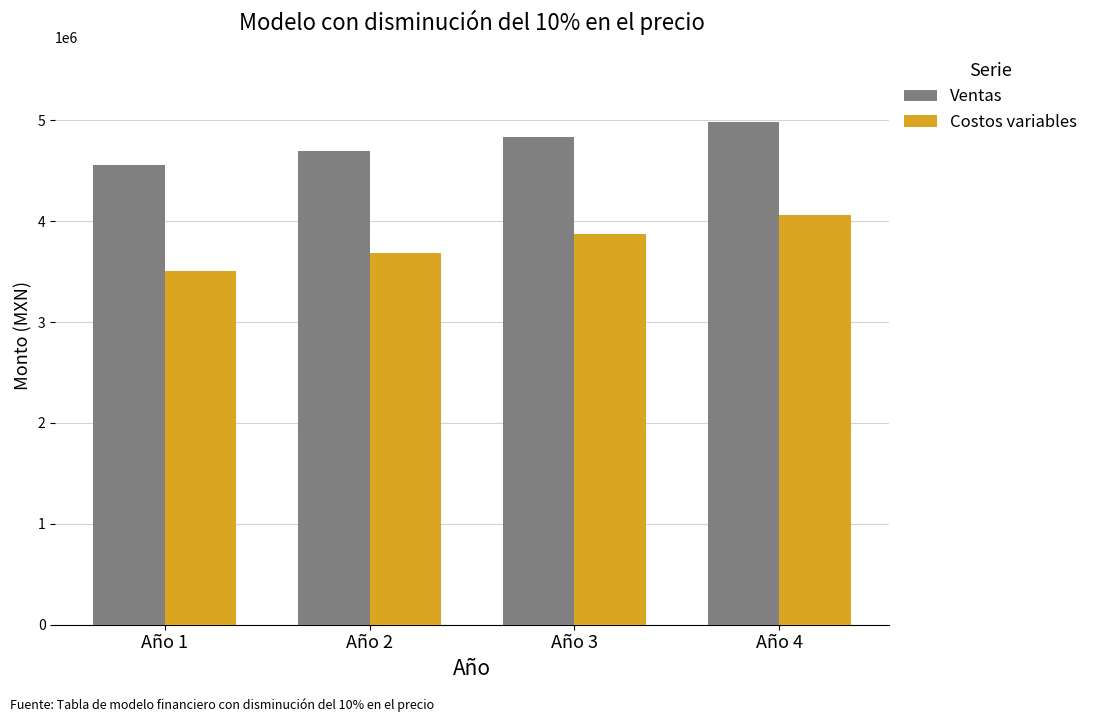

Is it true that Ventas equals 2898899.2 at Año 3?

False